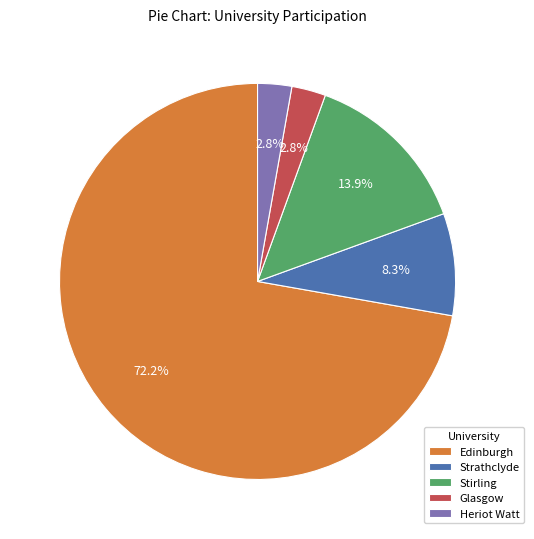

Is it true that Glasgow is 3% of the pie?

True